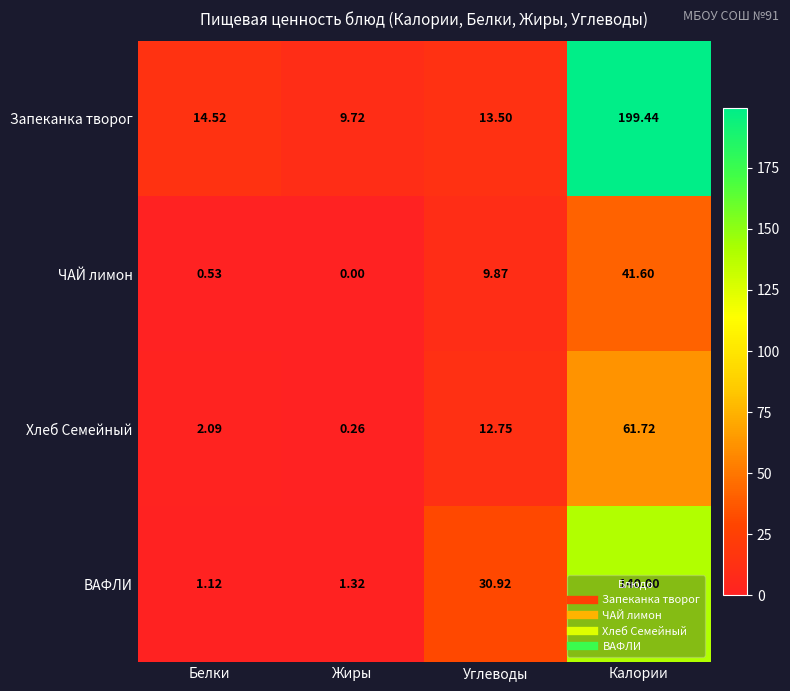

At Жиры, list the series in order from largest to smallest.

Запеканка творог, ВАФЛИ, Хлеб Семейный, ЧАЙ лимон